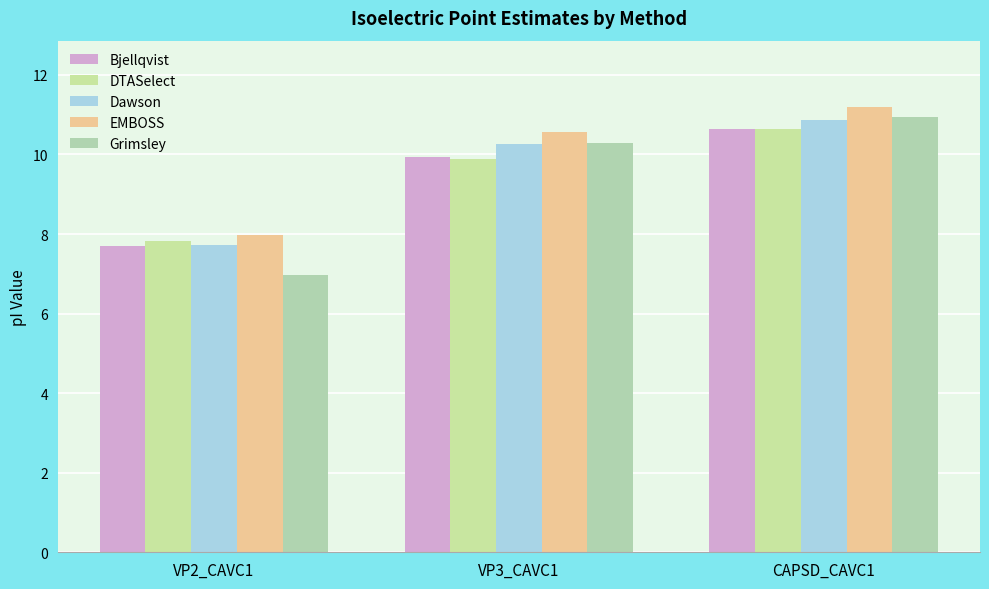

At which label is Dawson closest to 9?

VP3_CAVC1